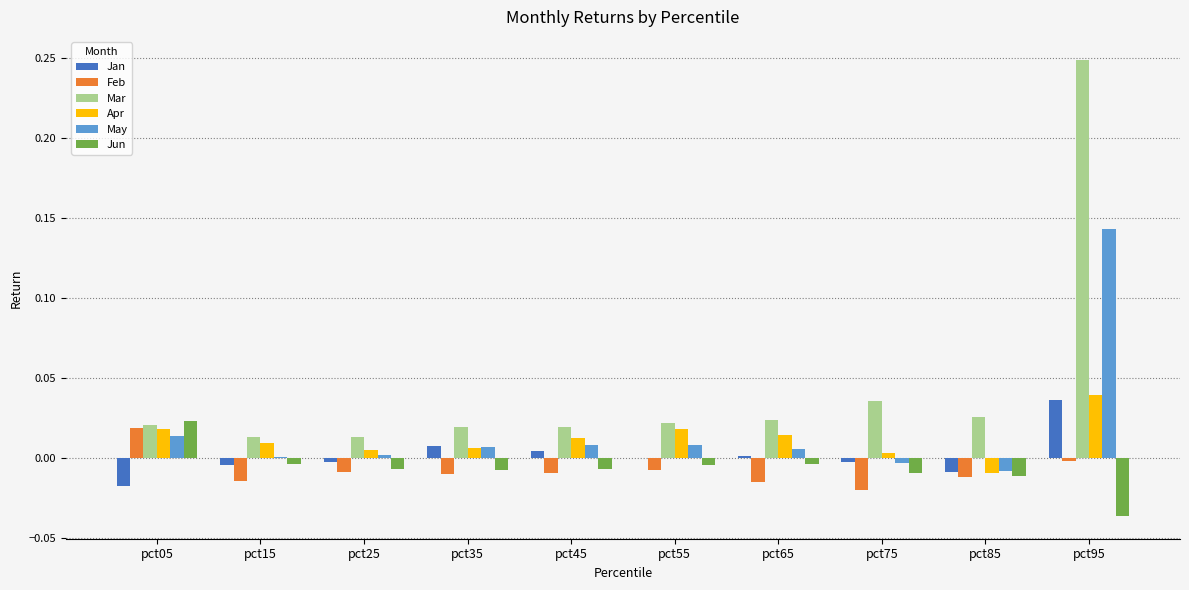

What are all the series names shown in the legend?

Jan, Feb, Mar, Apr, May, Jun